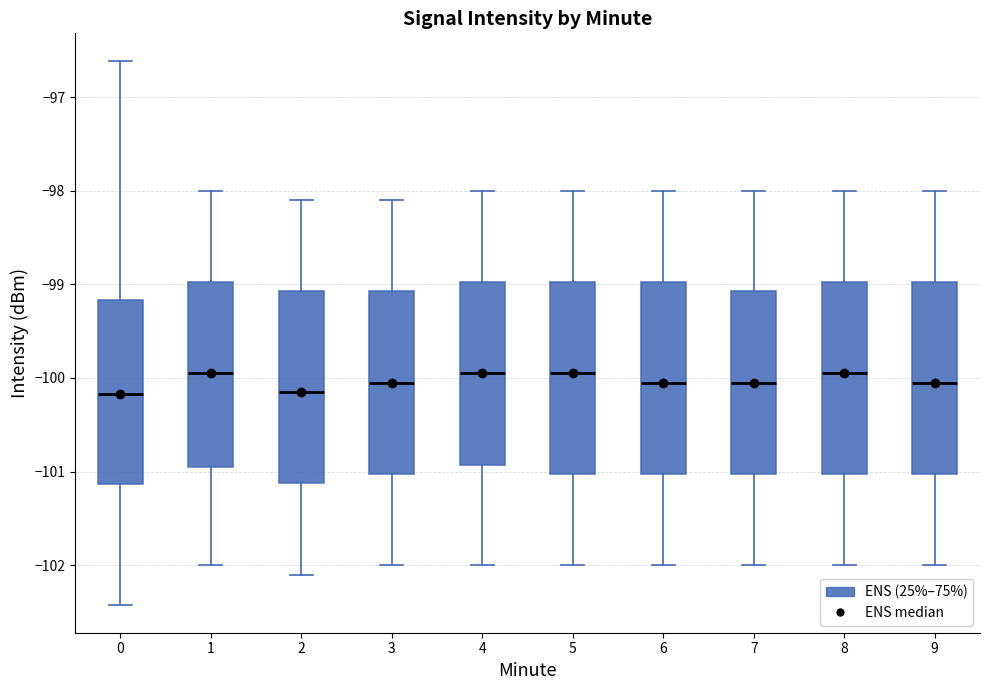

Reading left to right, transcribe this box plot: for each box, give where its median line is, the range the box spans, and where its two whiskers end, as read against the y-axis. The values are not printed on the chart, so give them approximately, as read against the axis.

0: median -100.2, box -101.1 to -99.2, whiskers -102.4 to -96.6
1: median -99.9, box -100.9 to -99.0, whiskers -102.0 to -98.0
2: median -100.1, box -101.1 to -99.1, whiskers -102.1 to -98.1
3: median -100.0, box -101.0 to -99.1, whiskers -102.0 to -98.1
4: median -99.9, box -100.9 to -99.0, whiskers -102.0 to -98.0
5: median -99.9, box -101.0 to -99.0, whiskers -102.0 to -98.0
6: median -100.0, box -101.0 to -99.0, whiskers -102.0 to -98.0
7: median -100.0, box -101.0 to -99.1, whiskers -102.0 to -98.0
8: median -99.9, box -101.0 to -99.0, whiskers -102.0 to -98.0
9: median -100.0, box -101.0 to -99.0, whiskers -102.0 to -98.0